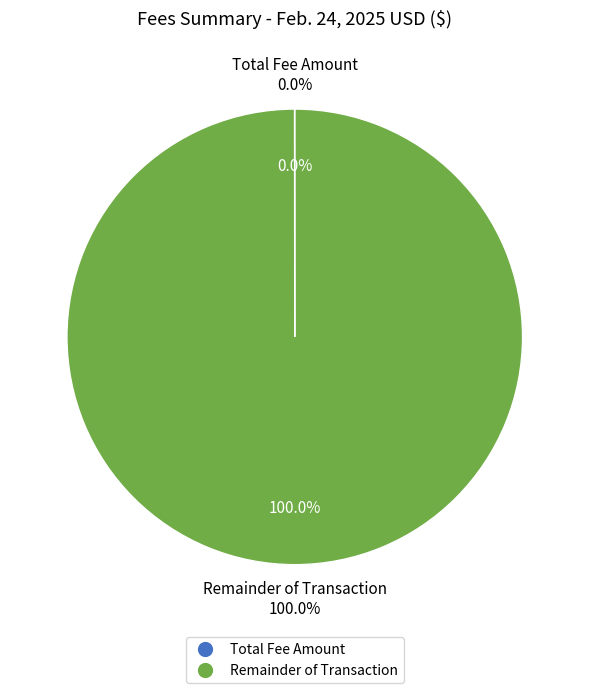

To the nearest percent, what is the difference between the Total Transaction Valuation and Net Fee slice percentages?

100%